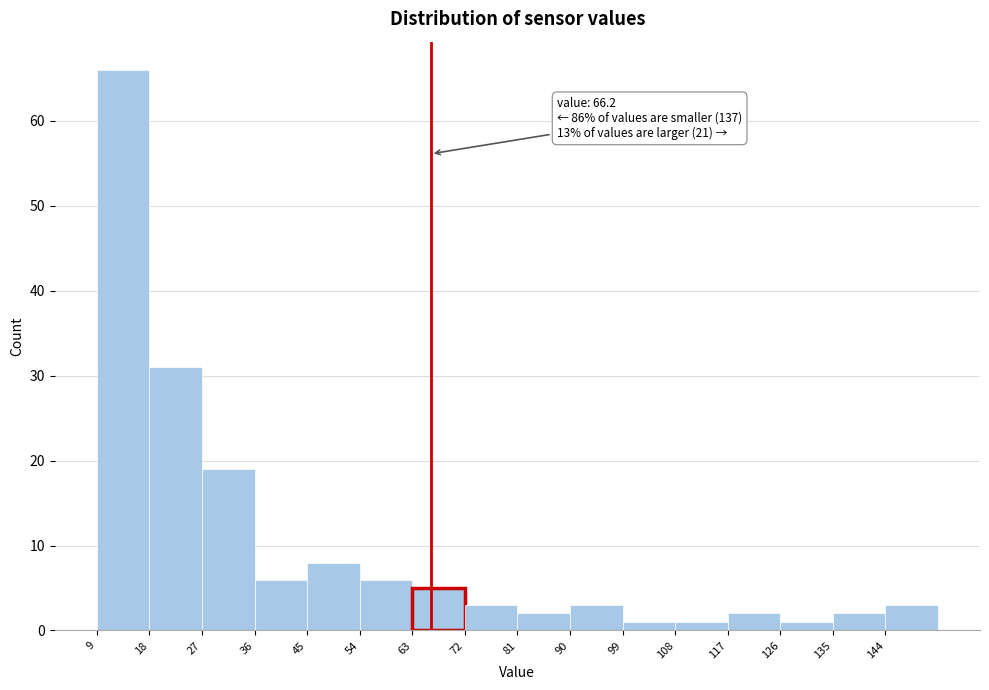

Which range on the x-axis has the tallest bar?

9 to 18